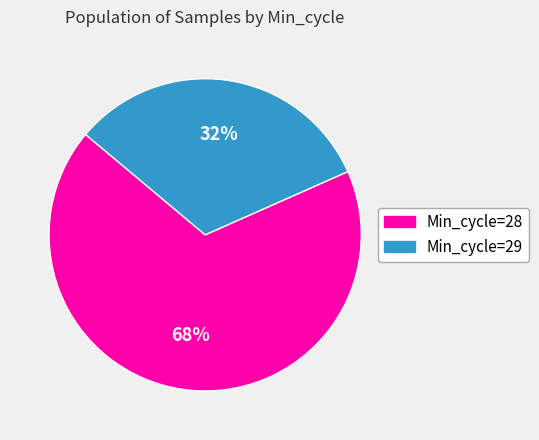

Is it true that Min_cycle=28 is 74% of the pie?

False